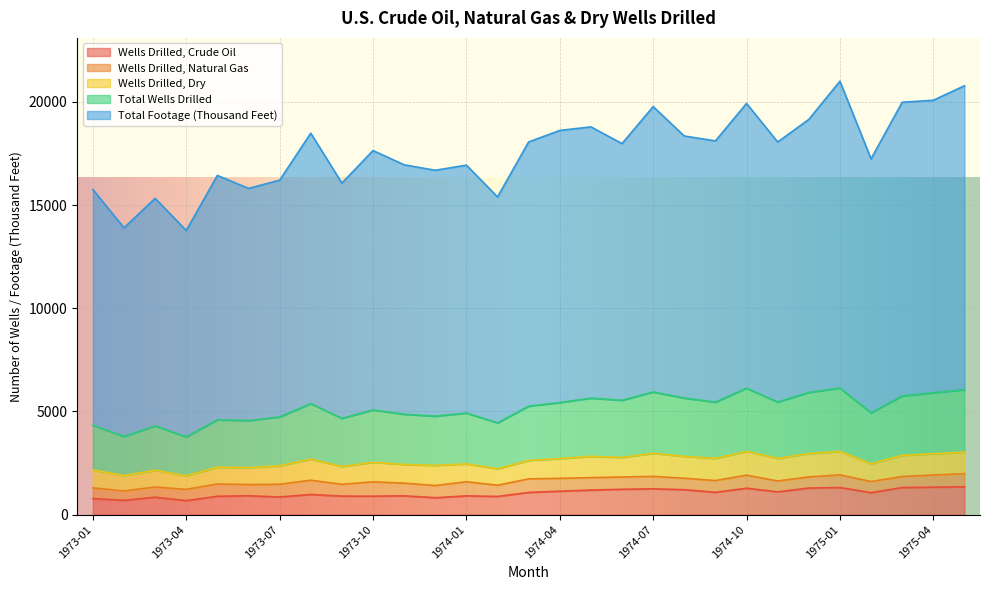

The value of Wells Drilled, Crude Oil at 1974-02 is 883. True or false?

True